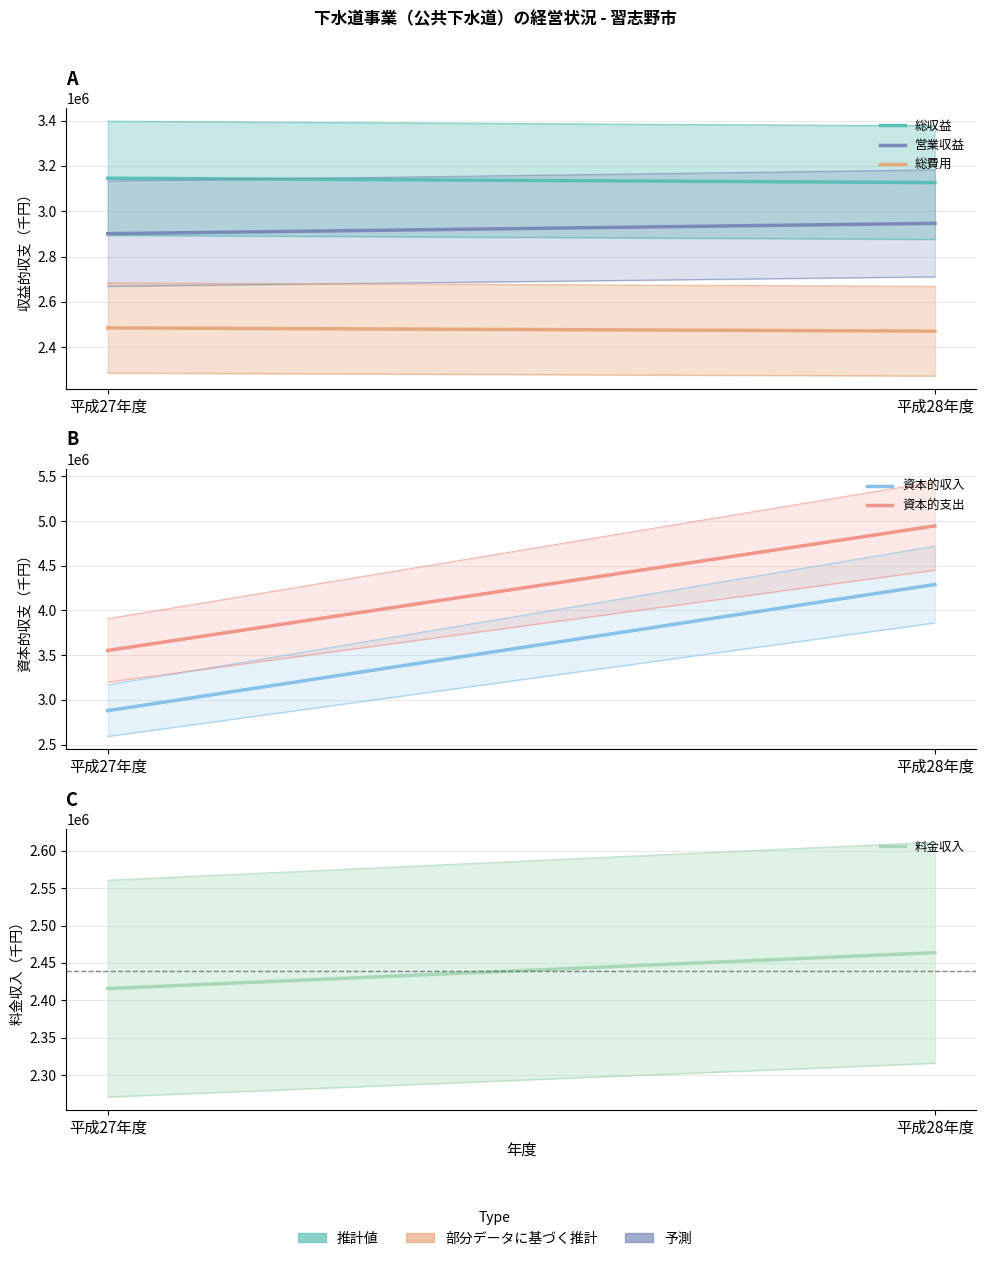

What is the label of the 2nd point from the left?

平成28年度